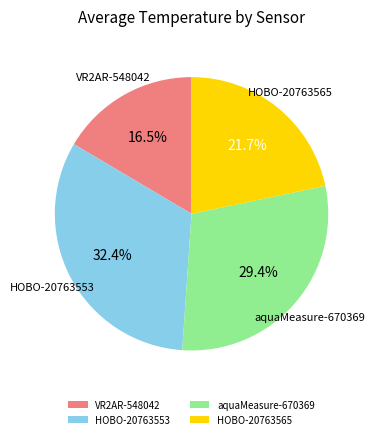

The HOBO-20763565 slice represents 22% of the pie. True or false?

True